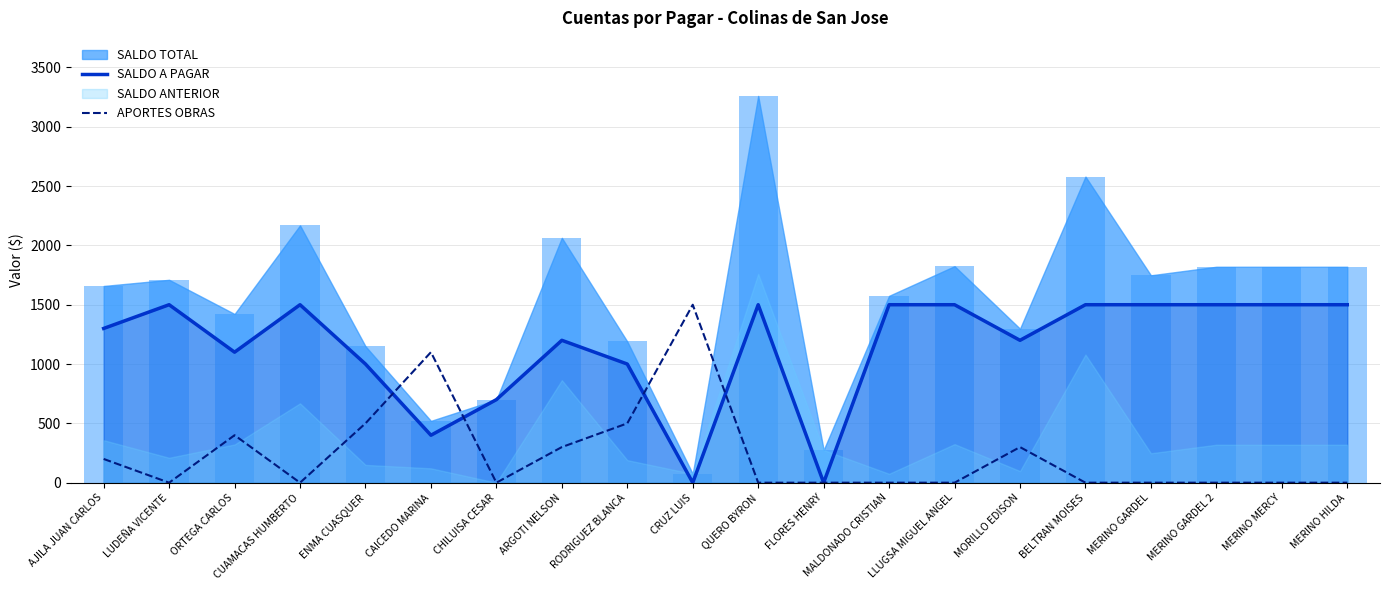

Is it true that APORTES OBRAS equals 1100 at CAICEDO MARINA?

True